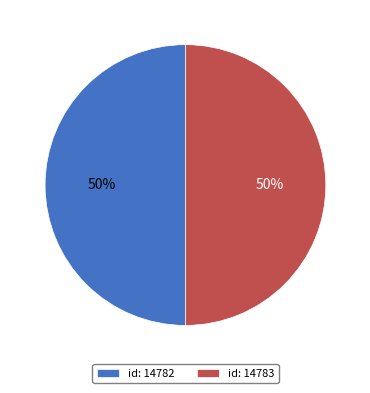

To the nearest percent, what is the combined percentage of id: 14783 and id: 14782?

100%